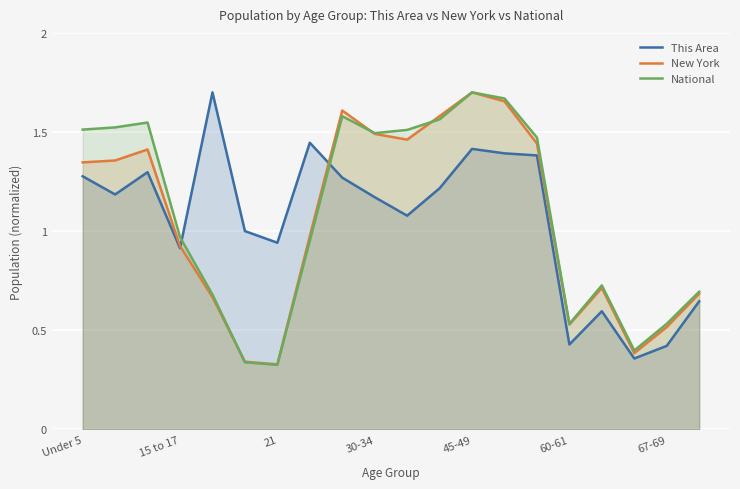

What is the greatest value displayed?

1.7